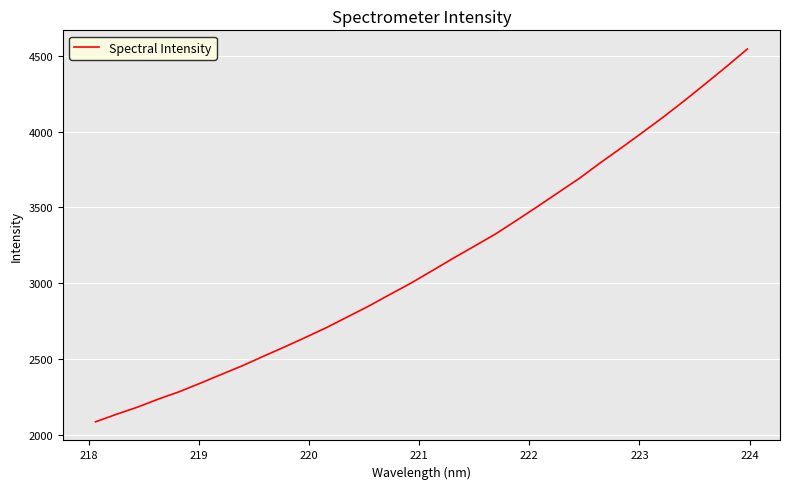

What is the maximum value shown in the chart?

4544.5